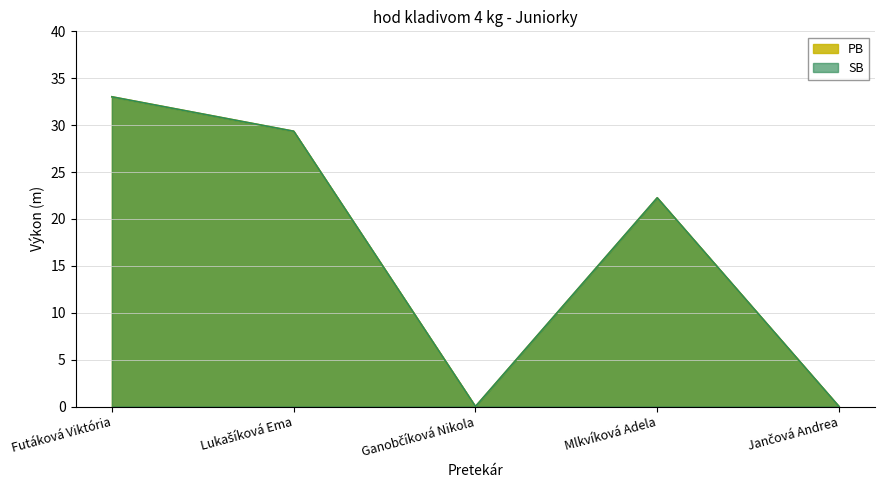

Which category has the lowest value across all series?

Ganobčíková Nikola